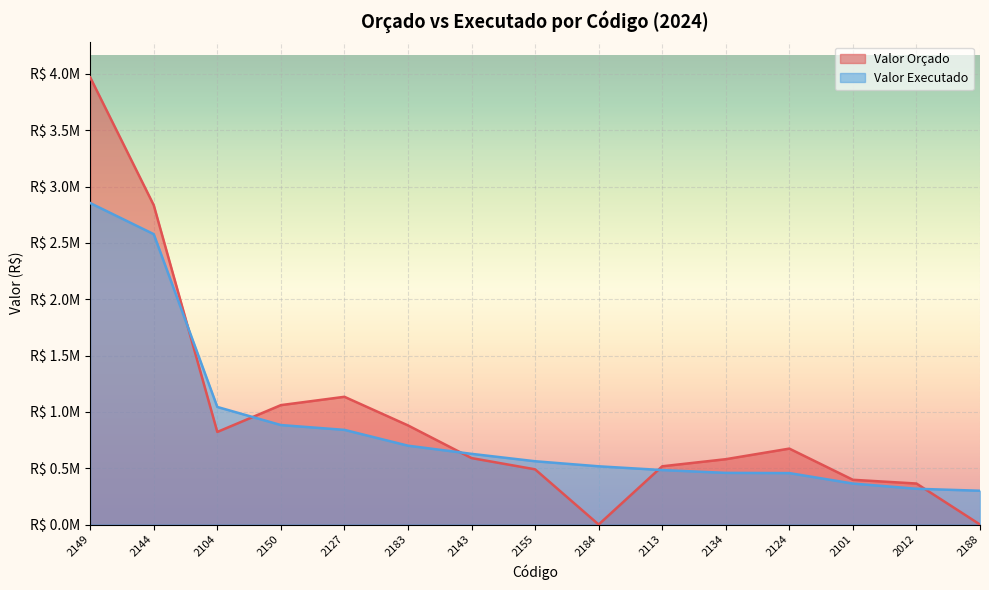

What is the highest value of the Valor Orçado series?

3970000.0